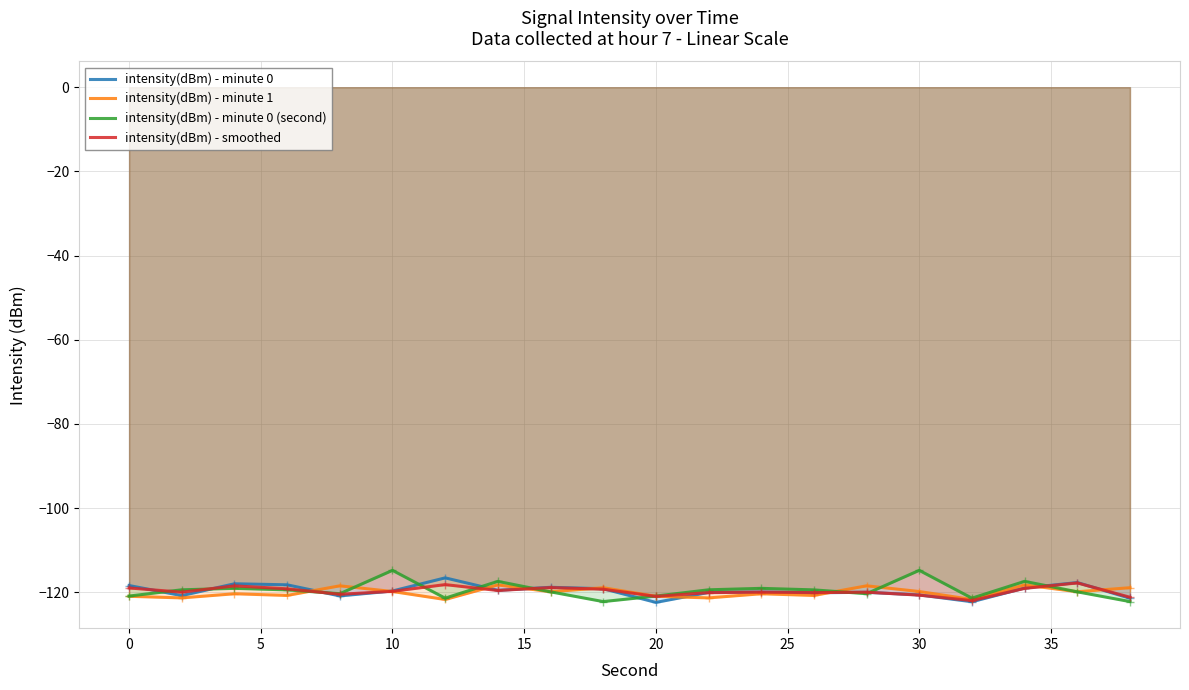

What is the minimum value shown in the chart?

-122.4